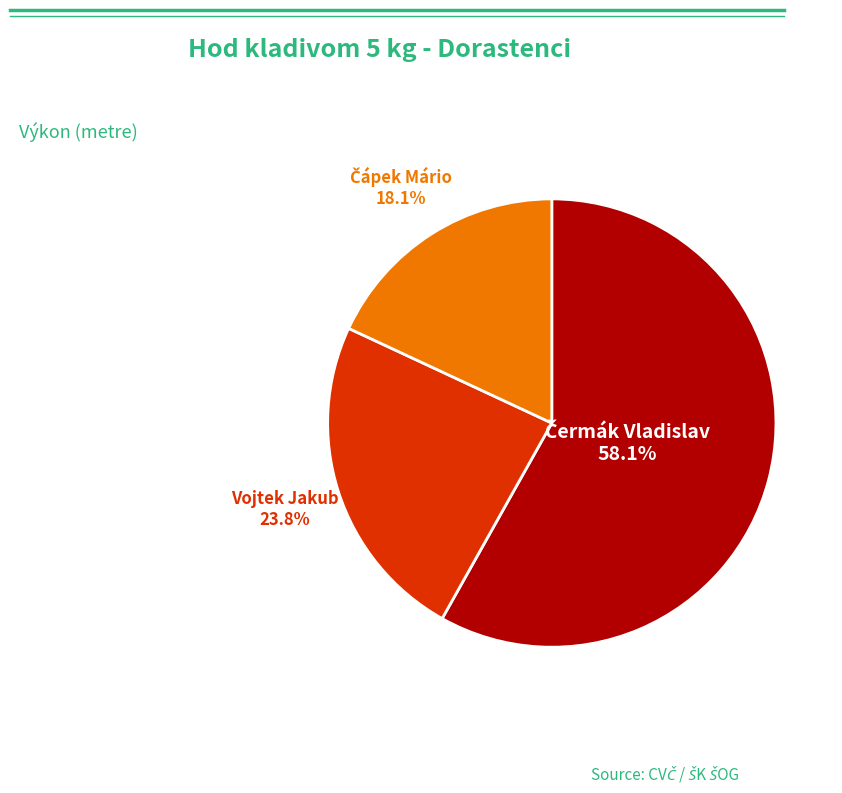

Does any single category account for the majority?

Yes